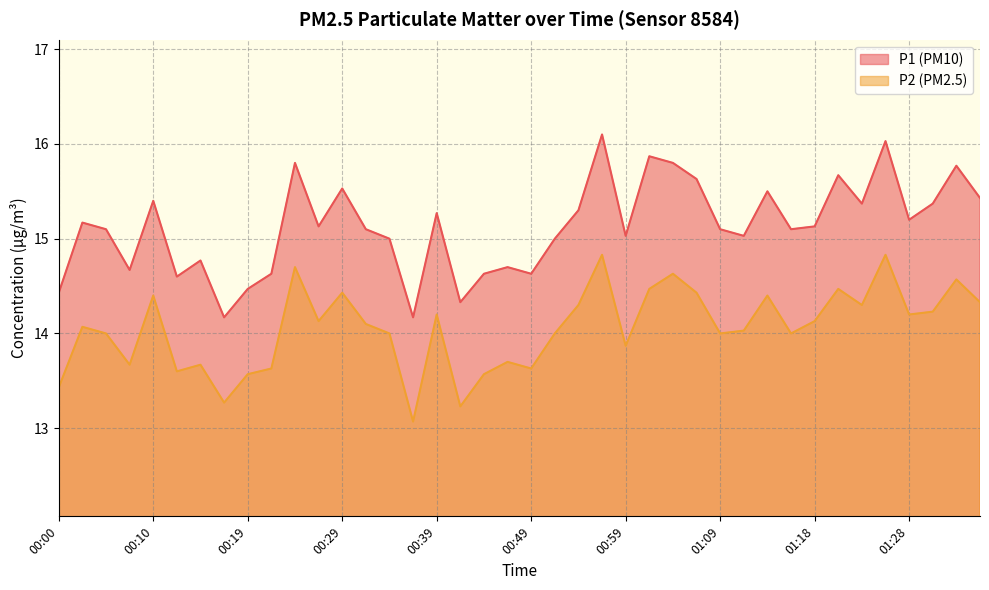

What is the spread (max minus min) of values at 00:56?

1.3